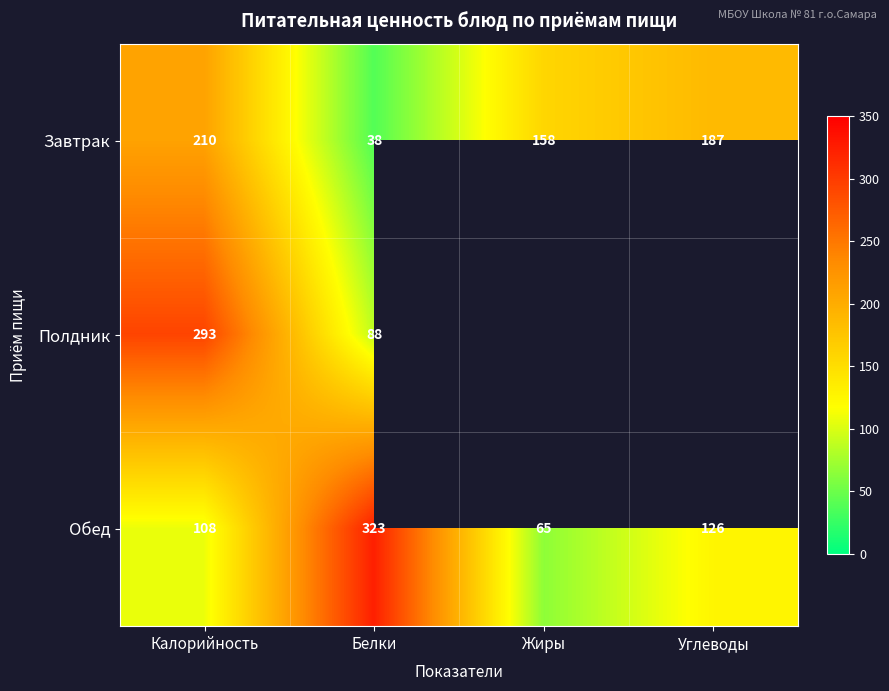

What is the spread (max minus min) of values at Калорийность?

185